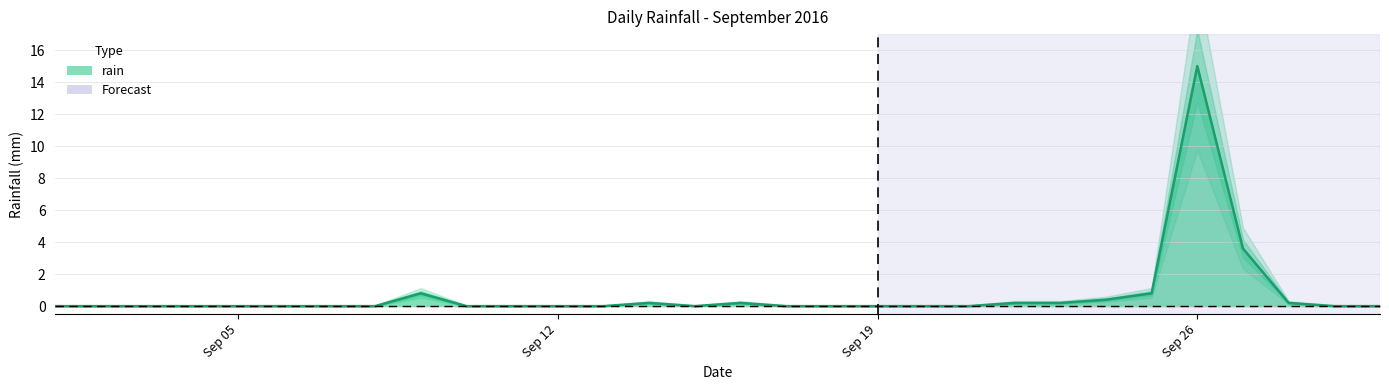

List the labels in order of value, smallest first.

2016-09-01, 2016-09-02, 2016-09-03, 2016-09-04, 2016-09-05, 2016-09-06, 2016-09-07, 2016-09-08, 2016-09-10, 2016-09-11, 2016-09-12, 2016-09-13, 2016-09-15, 2016-09-17, 2016-09-18, 2016-09-19, 2016-09-20, 2016-09-21, 2016-09-29, 2016-09-30, 2016-09-14, 2016-09-16, 2016-09-22, 2016-09-23, 2016-09-28, 2016-09-24, 2016-09-09, 2016-09-25, 2016-09-27, 2016-09-26